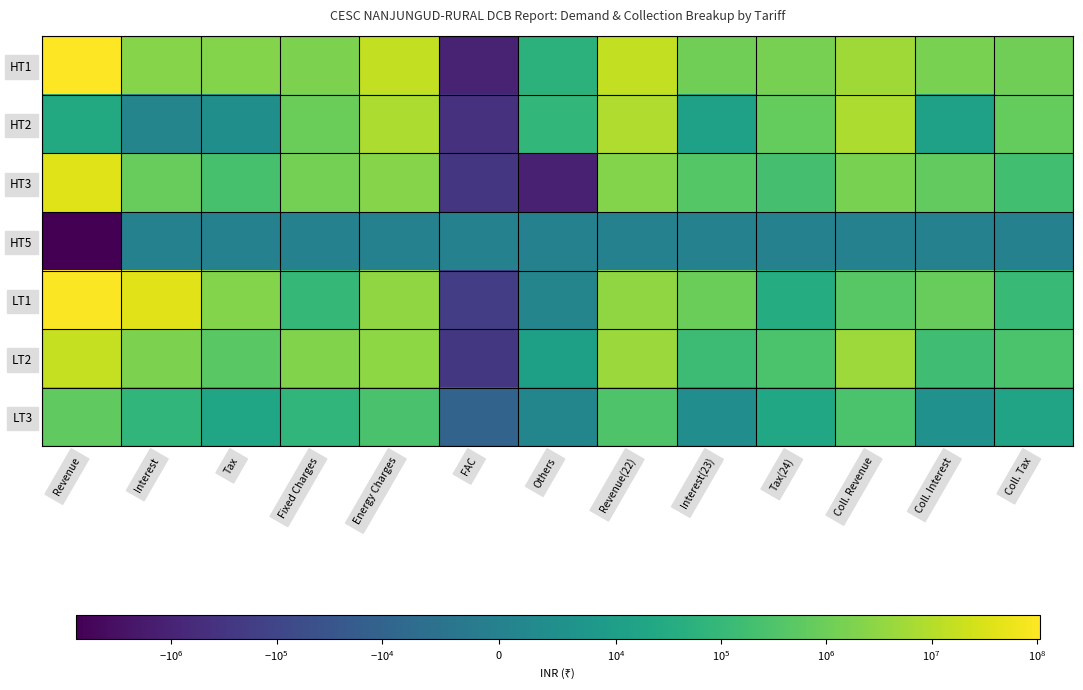

Between Fixed Charges and Tax(24), which is larger?

Fixed Charges